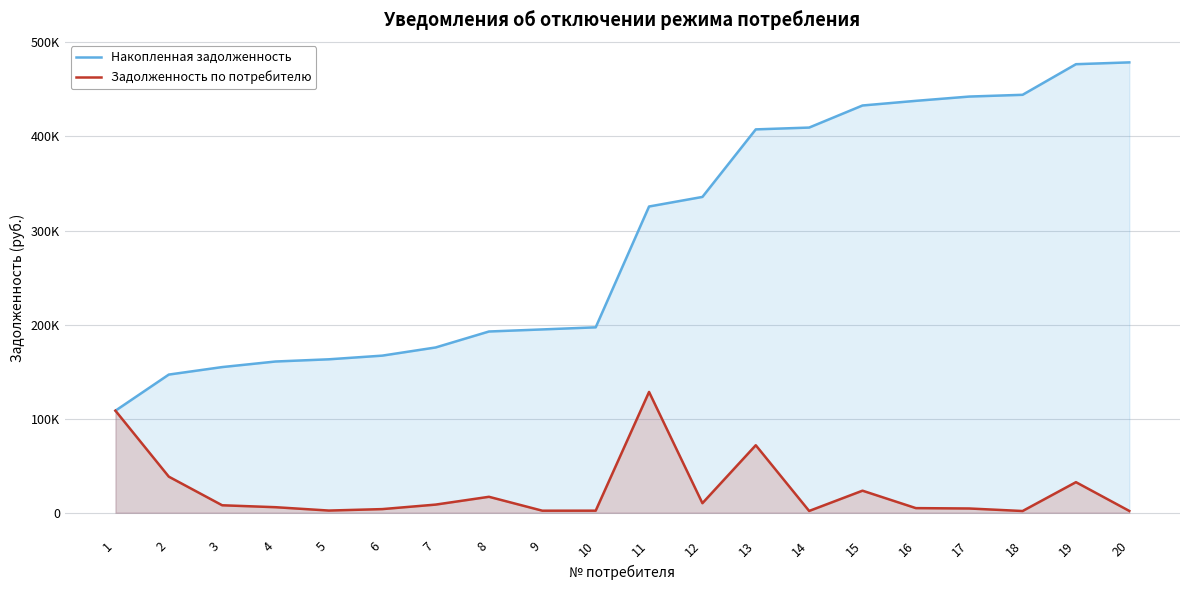

The Накопленная задолженность series shows 163117.3 at 5. True or false?

True